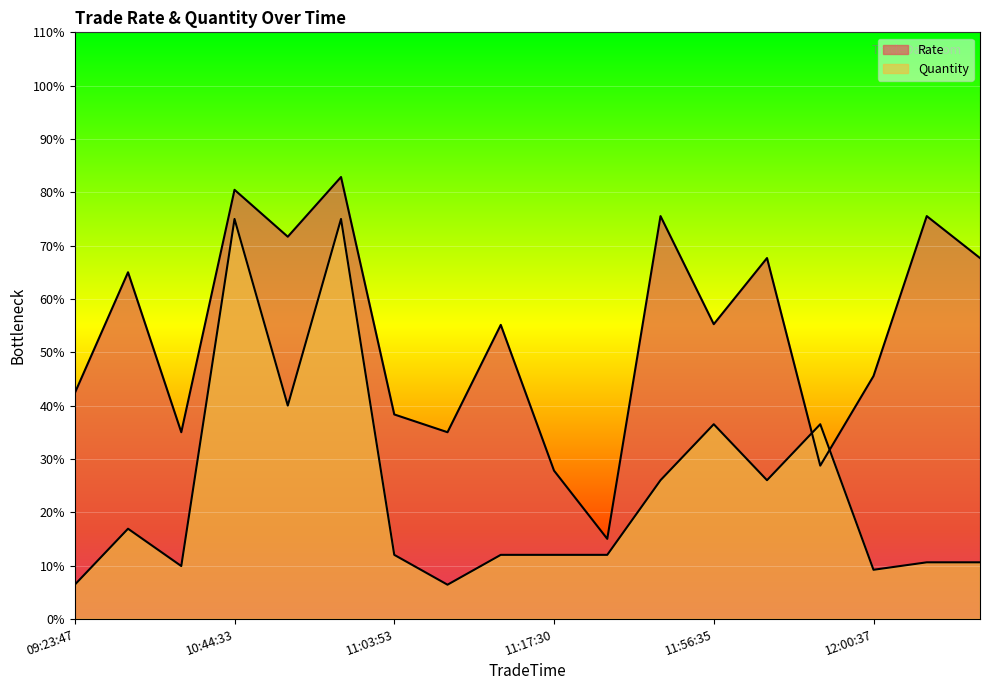

How many interior local valleys does the Quantity series have?

5